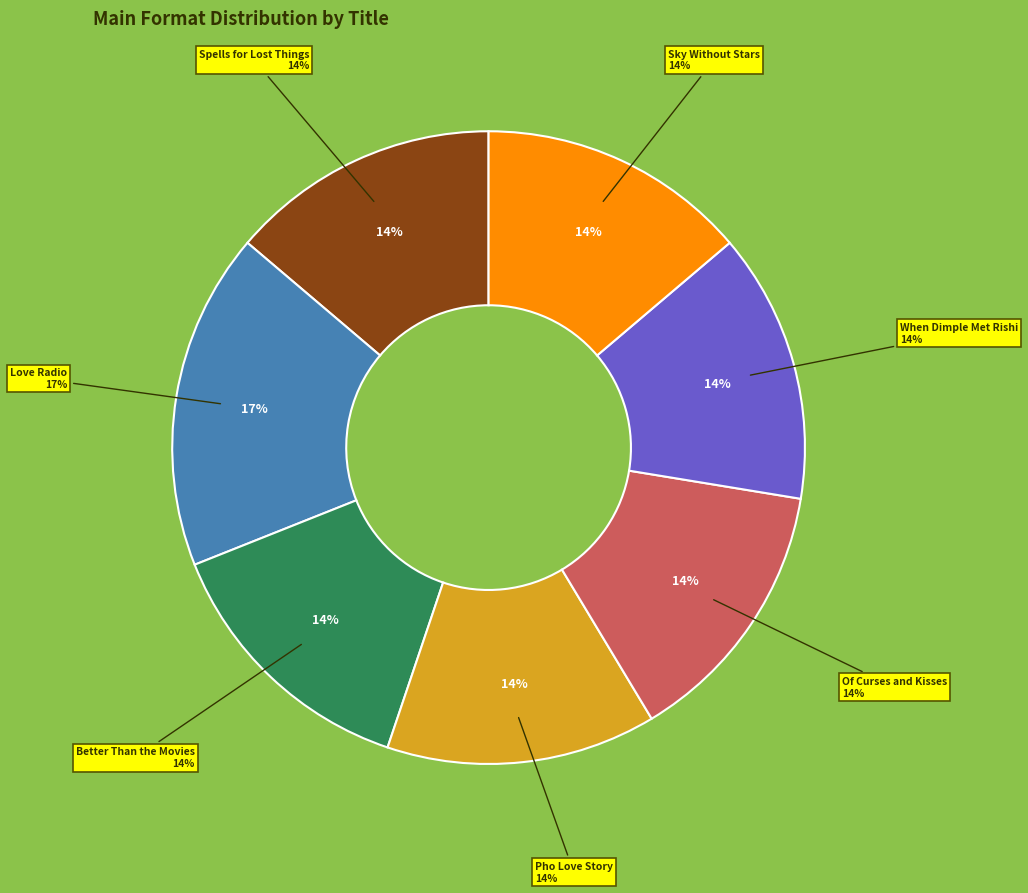

Is it true that Pho Love Story is 3% of the pie?

False